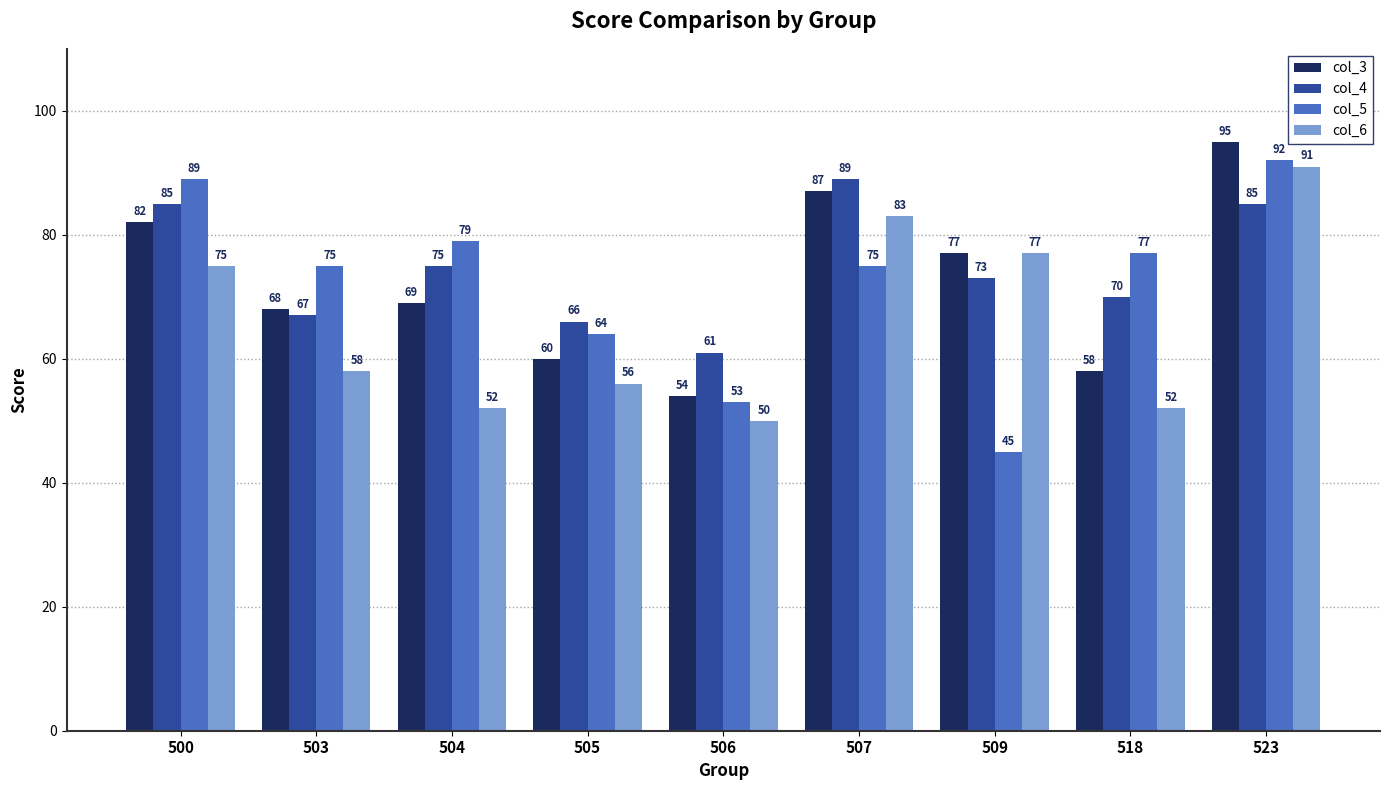

What is the sum of the col_3 values at 504 and 505?

129